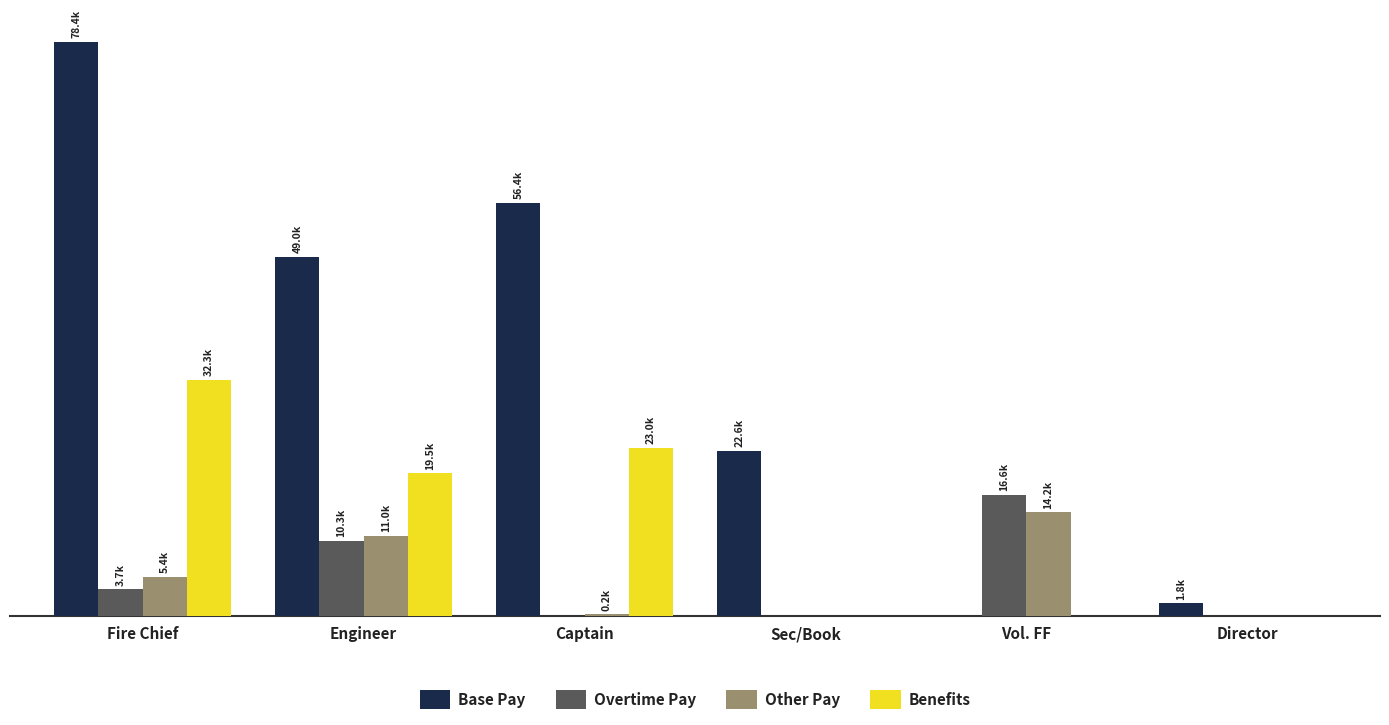

What is the label of the 5th bar from the right?

Engineer